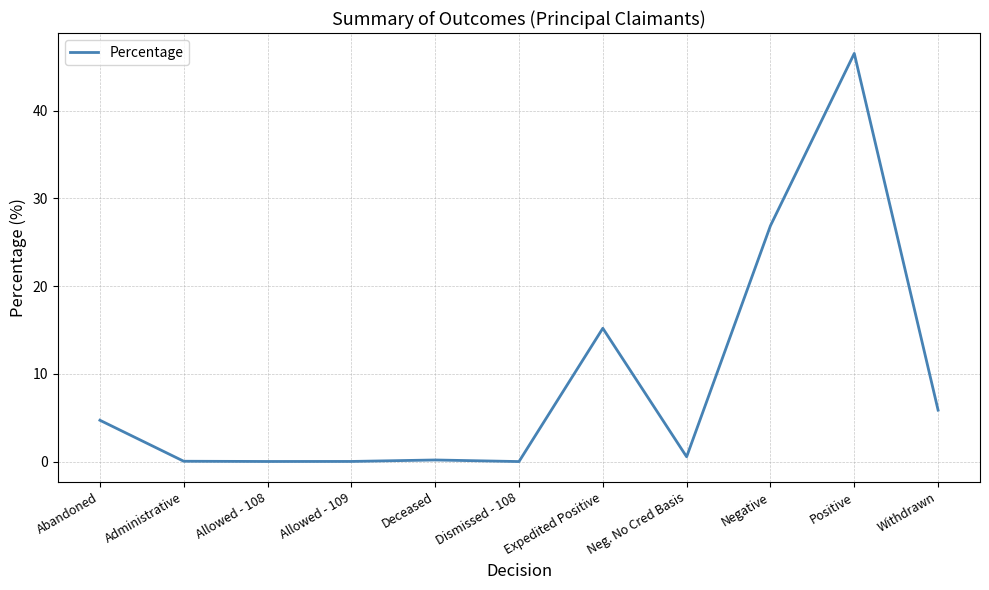

What is the ratio of the value at Negative to the value at Expedited Positive?

1.8